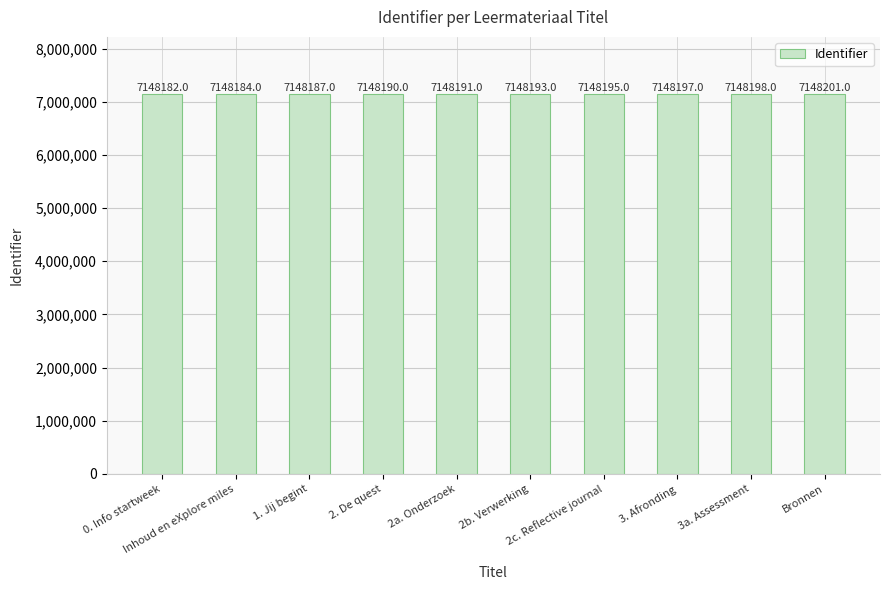

How many data points are less than 7148193?

5